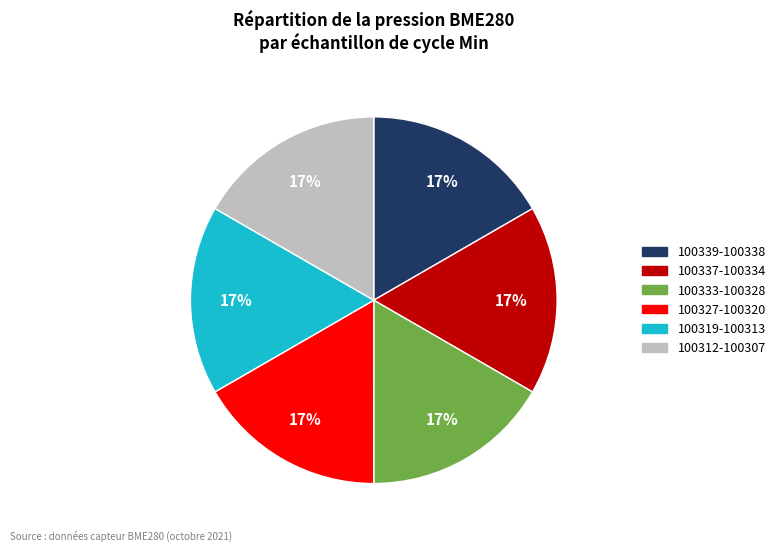

To the nearest percent, what is the average slice percentage?

17%